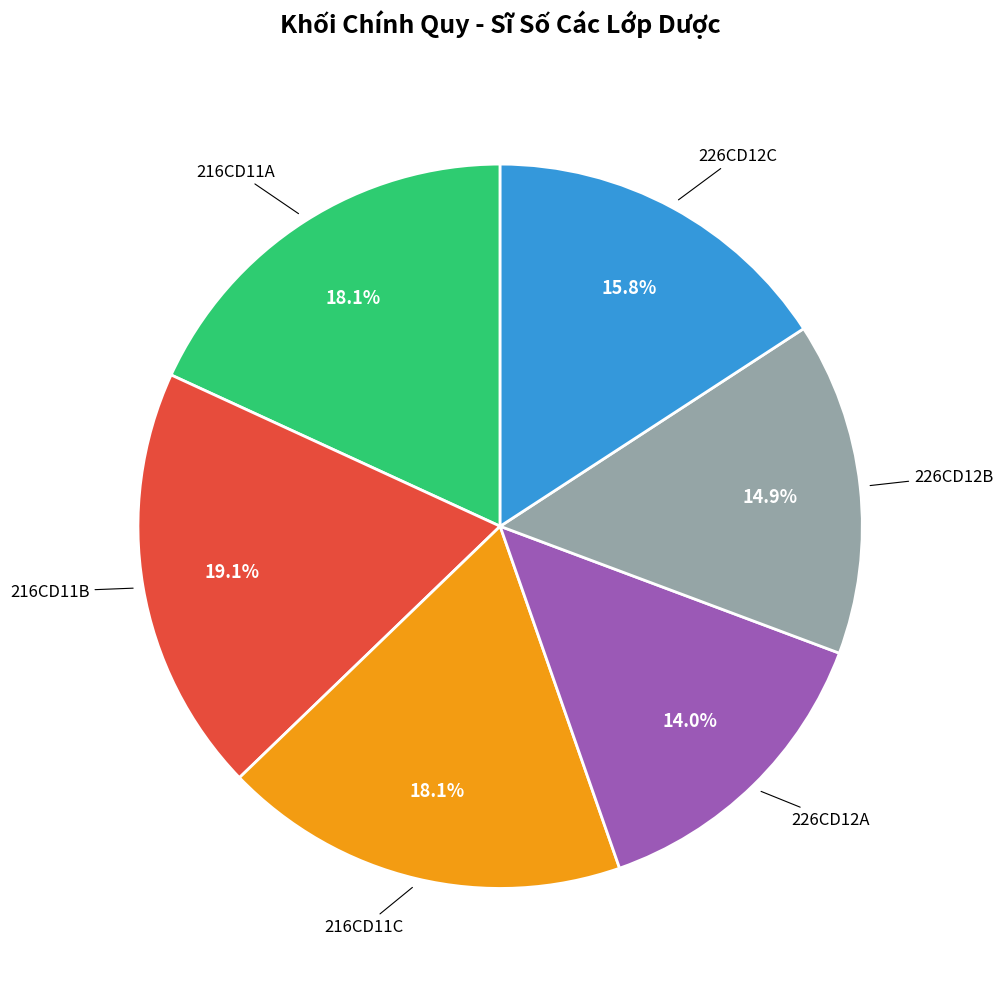

Is 216CD11C the majority of the pie?

No